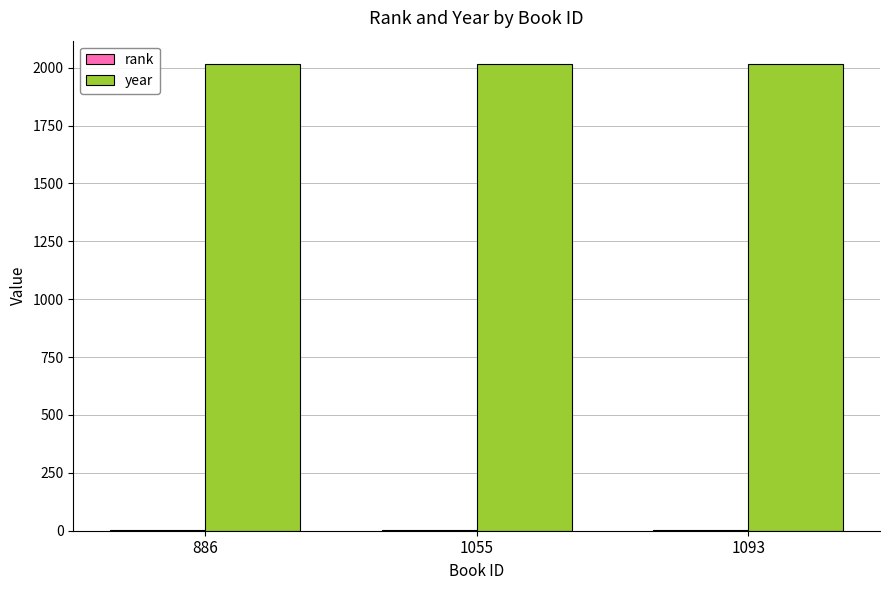

What is the sum of all year values?

6047